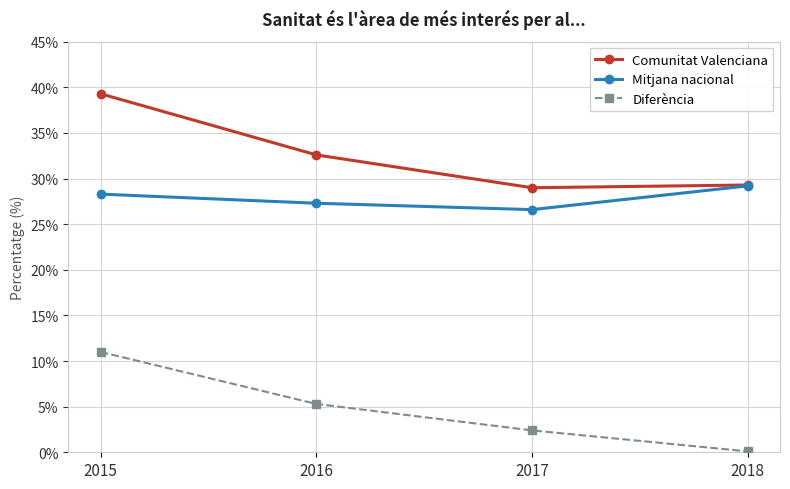

How many values in the Comunitat Valenciana series exceed 32?

2